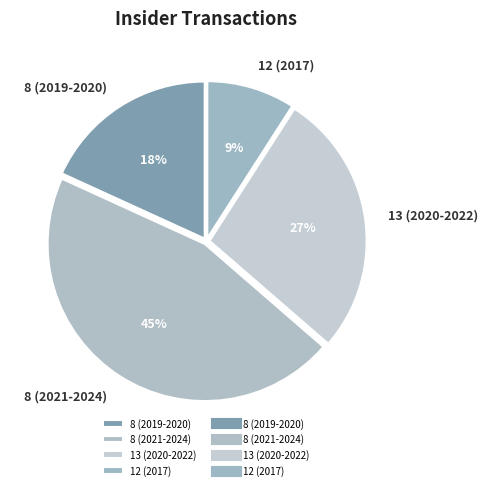

Do 12 (2017) and 13 (2020-2022) together represent more than half of the pie?

No